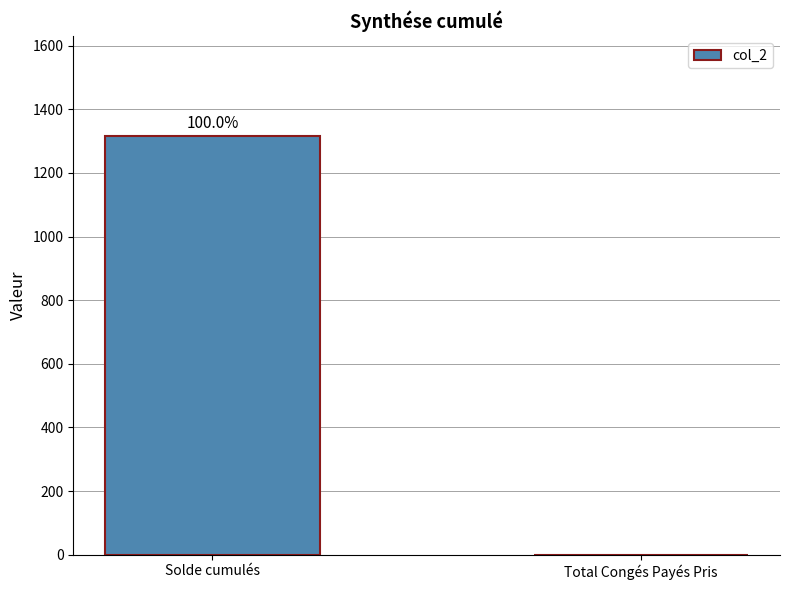

At which category does the chart reach its minimum across all series?

Total Congés Payés Pris